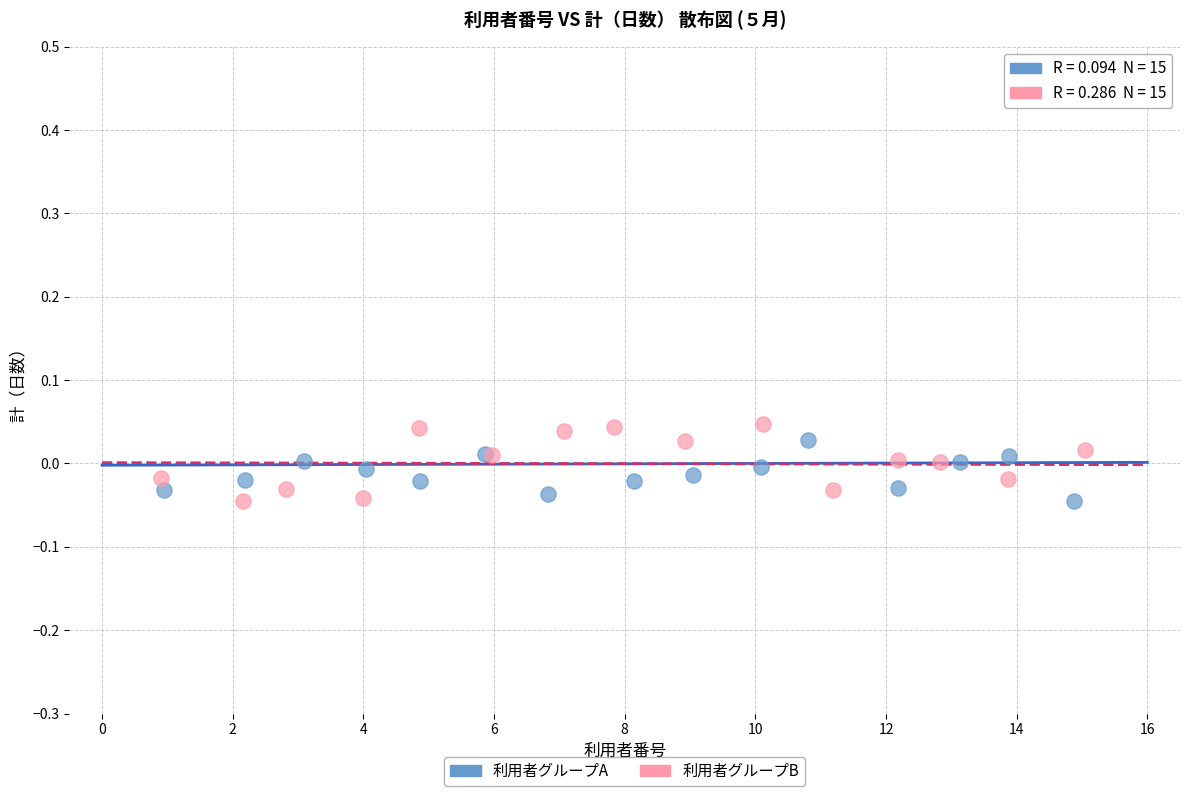

Which series has the largest Y range (max minus min)?

利用者グループB